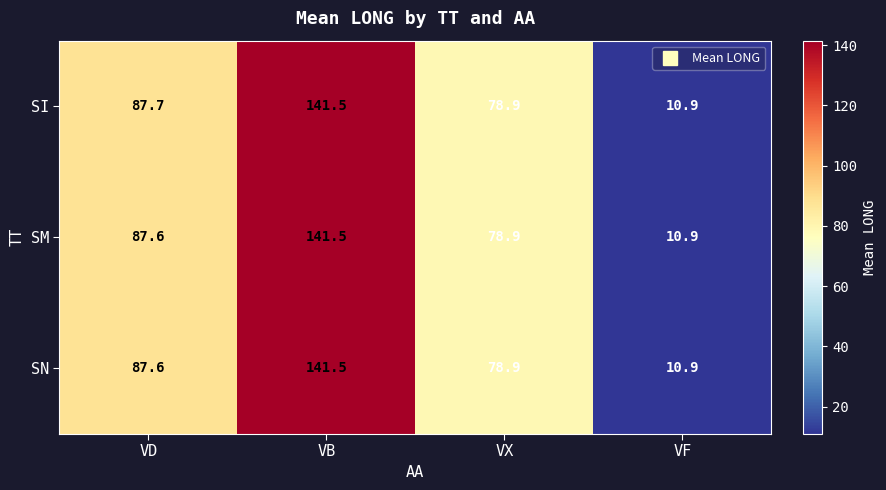

List the labels in order of SN value, largest first.

VB, VD, VX, VF